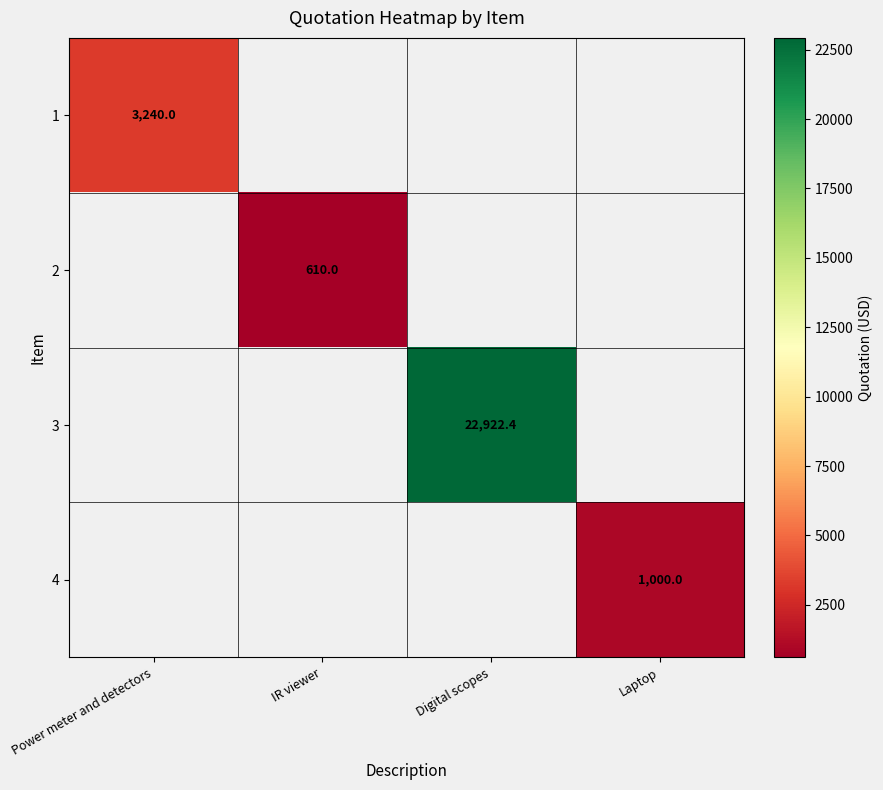

Is it true that 2 equals 243.7 at IR viewer?

False